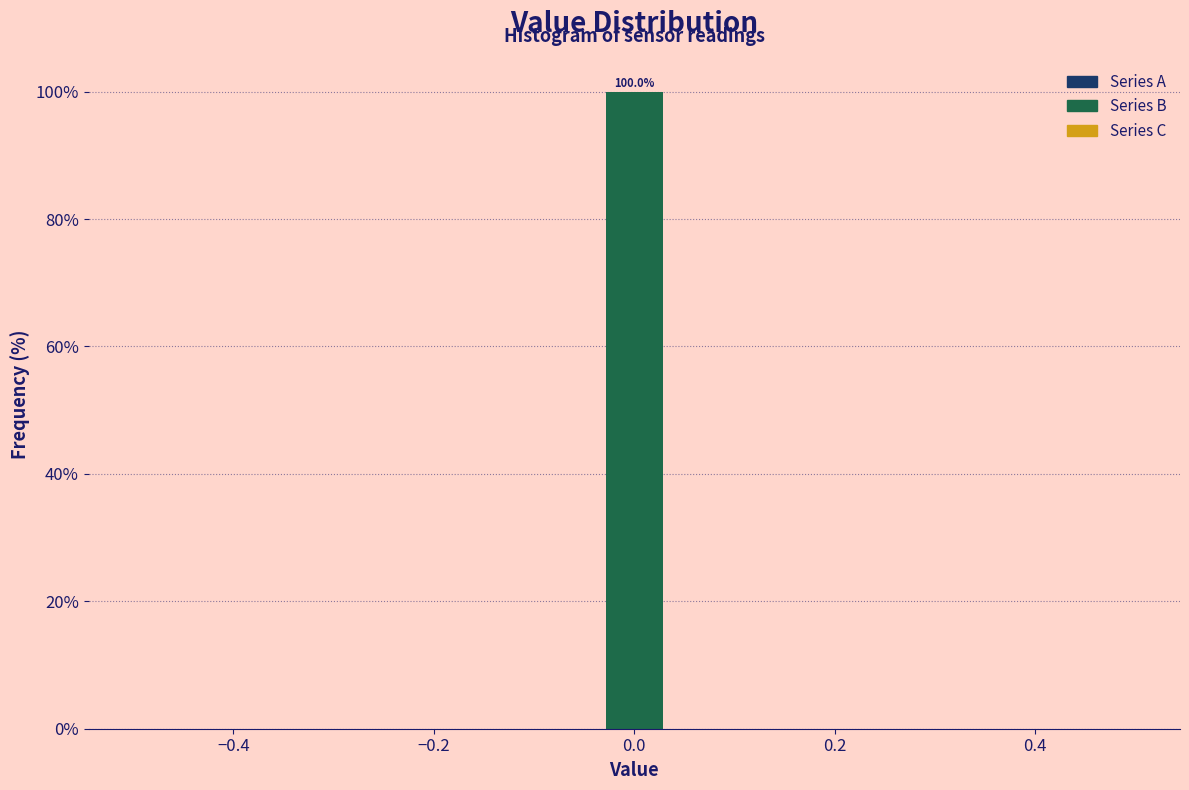

Read against the x-axis, roughly where is the centre of the tallest bar?

0.00